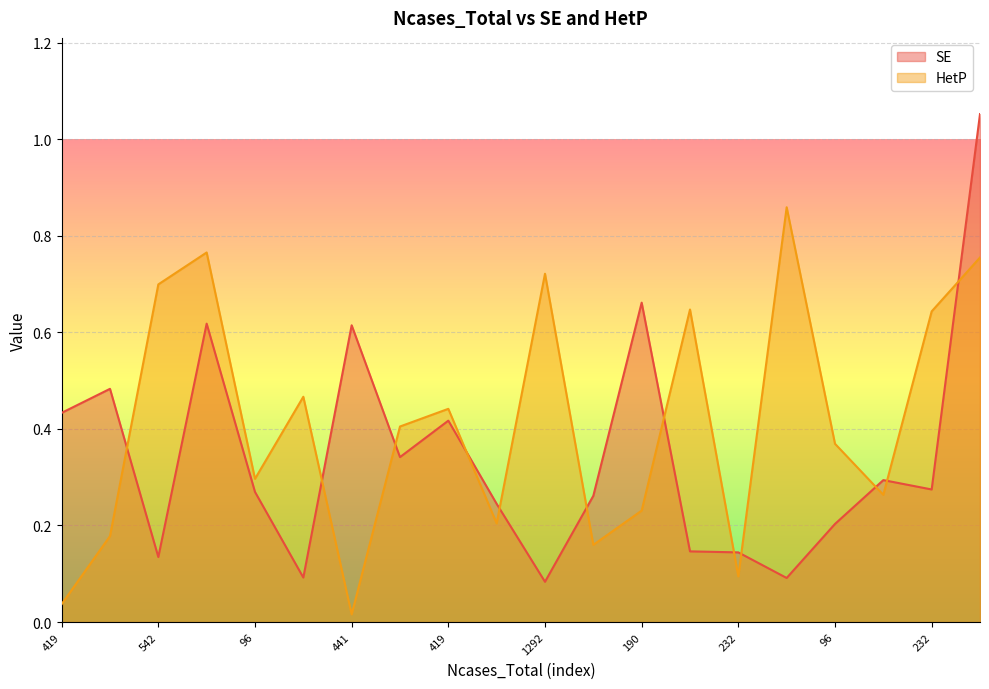

What is the difference between the second highest and minimum values in the HetP series?

0.7